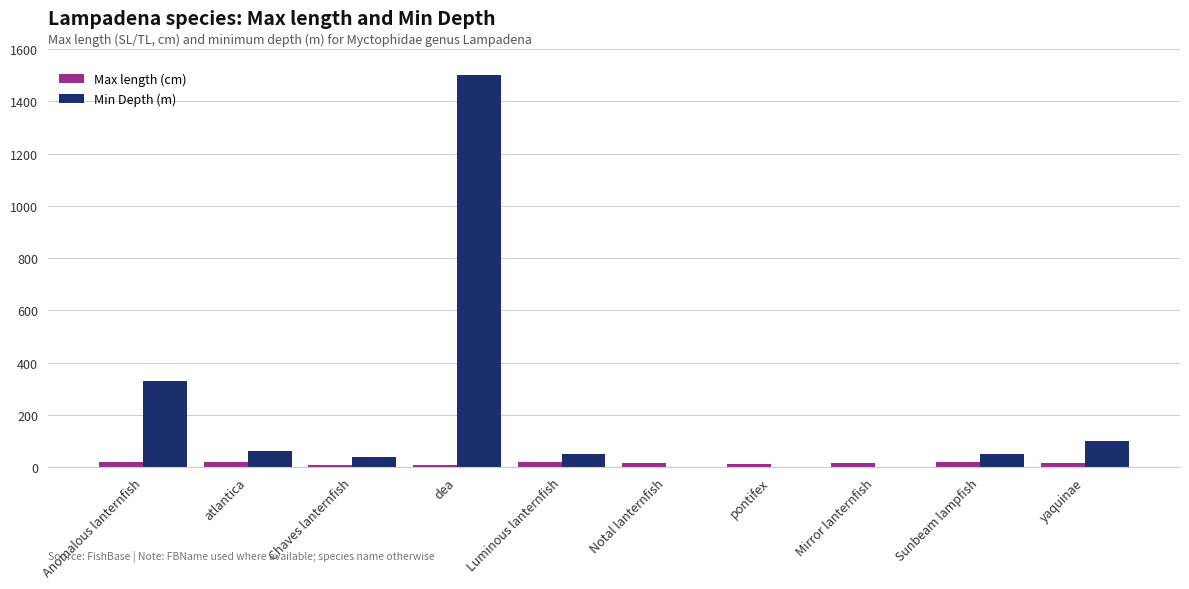

How many distinct data groups are displayed?

2